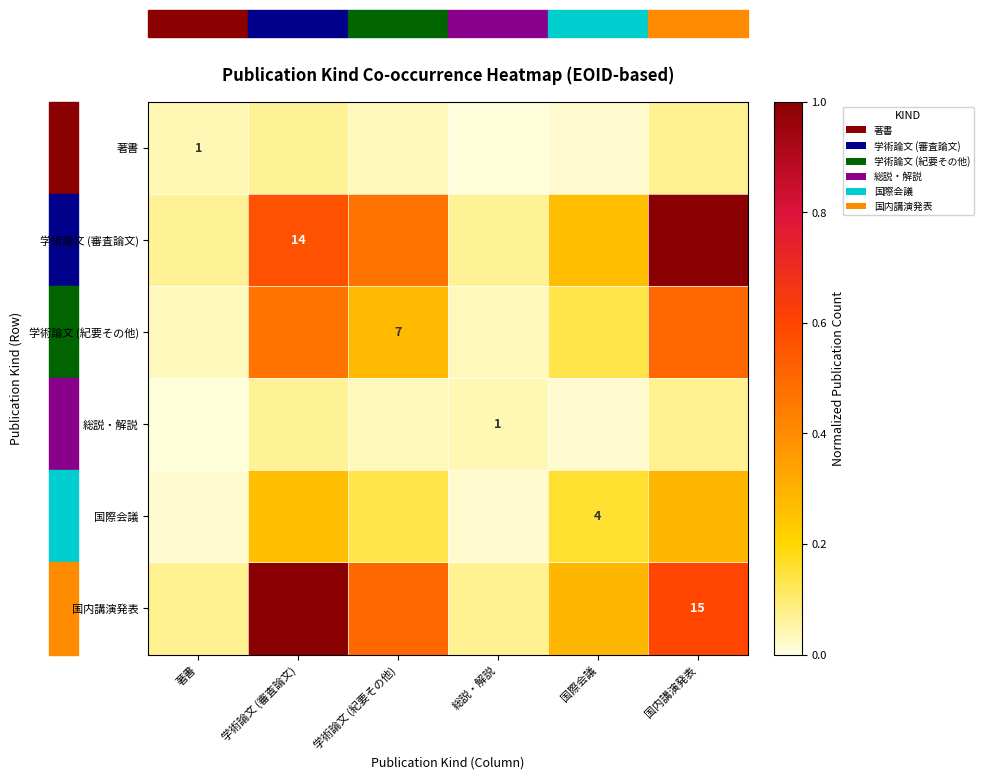

At how many categories does at least one series exceed 0?

6